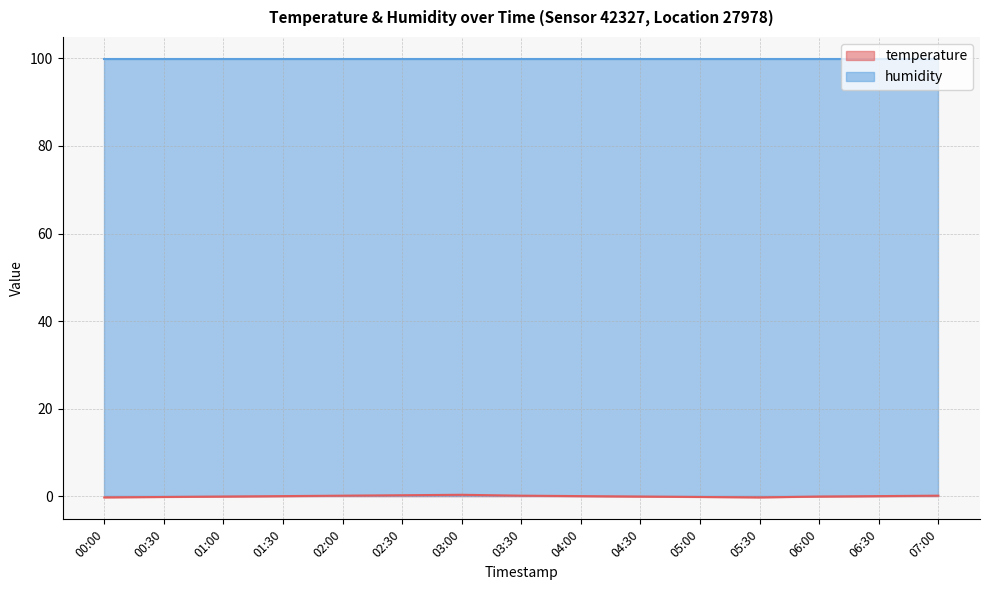

What is the difference between the values at 05:30 and 03:00?

0.6